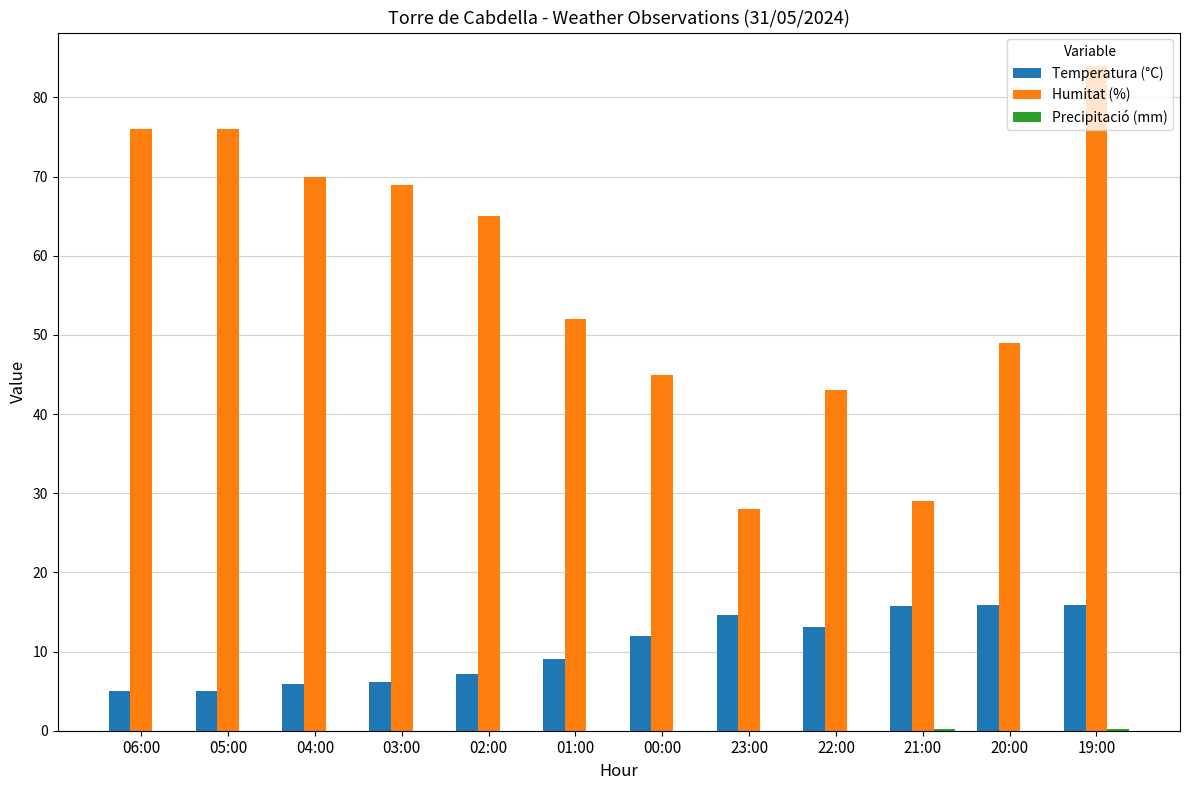

Which series has the widest spread of values?

Humitat (%)